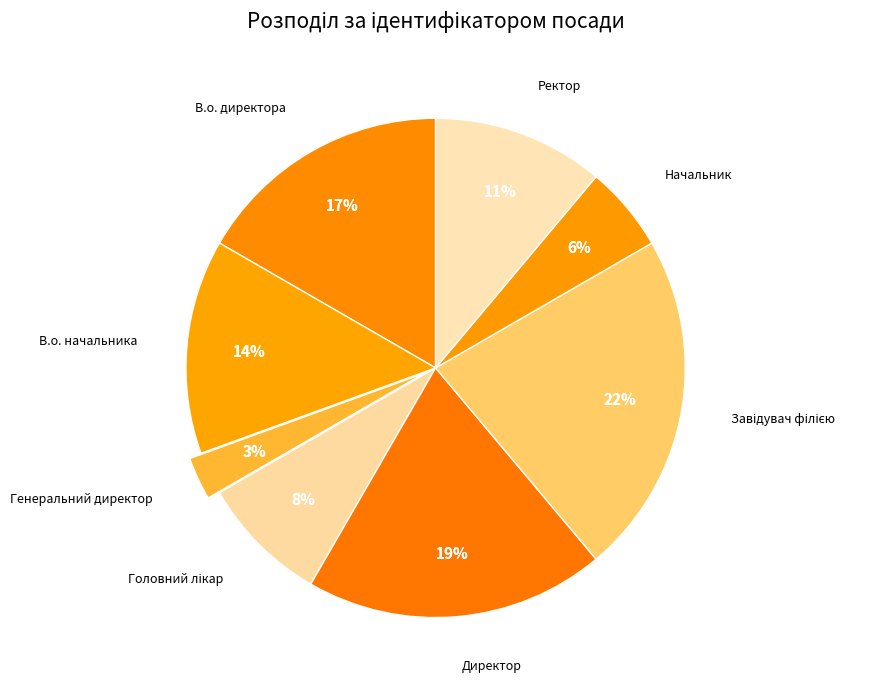

To the nearest percent, what portion does В.о. начальника represent?

14%